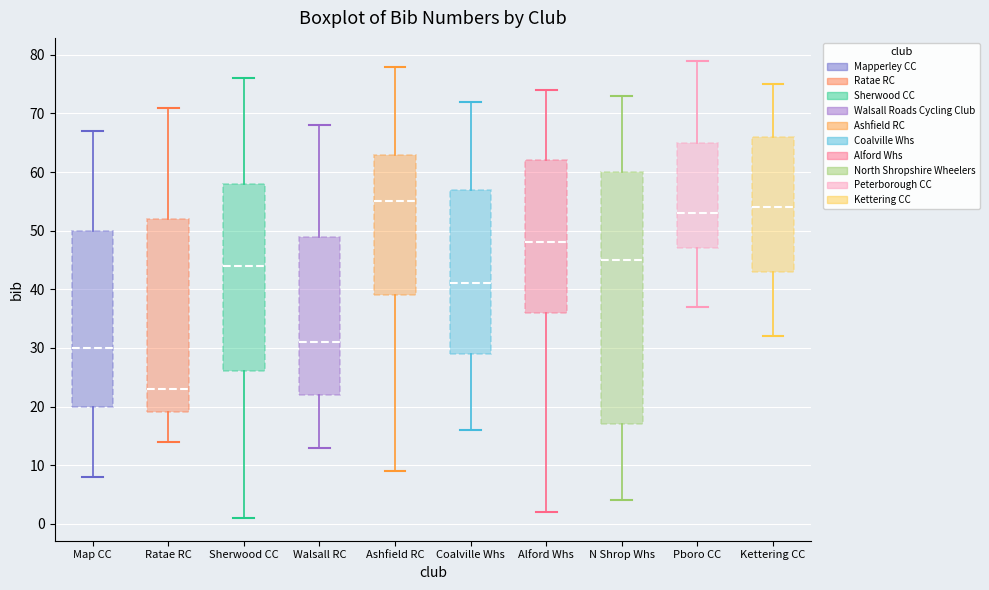

Which box has the lowest median line?

Ratae RC